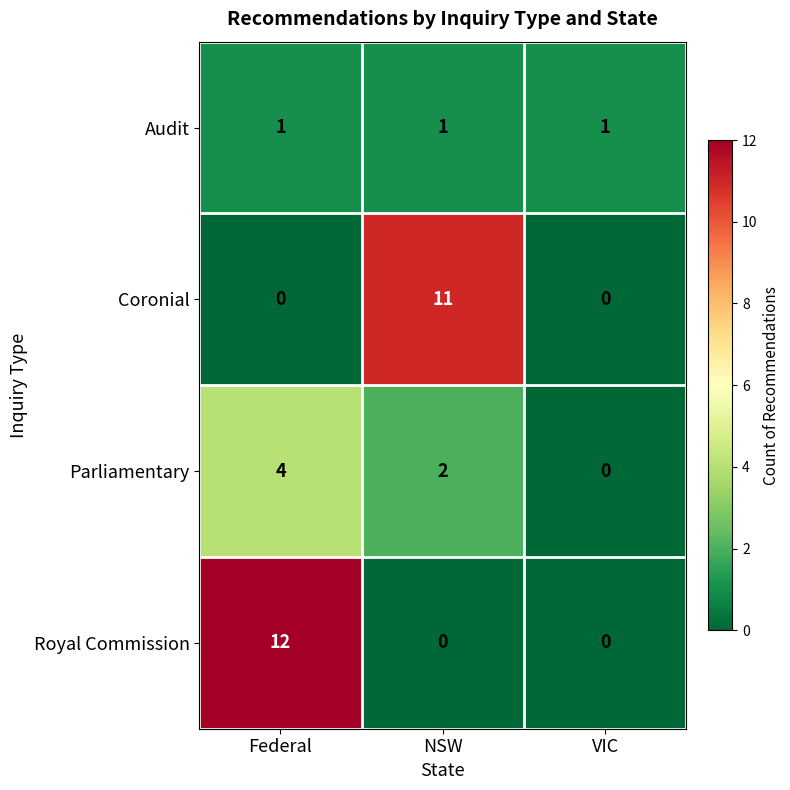

At which category is the sum across all series the highest?

Federal